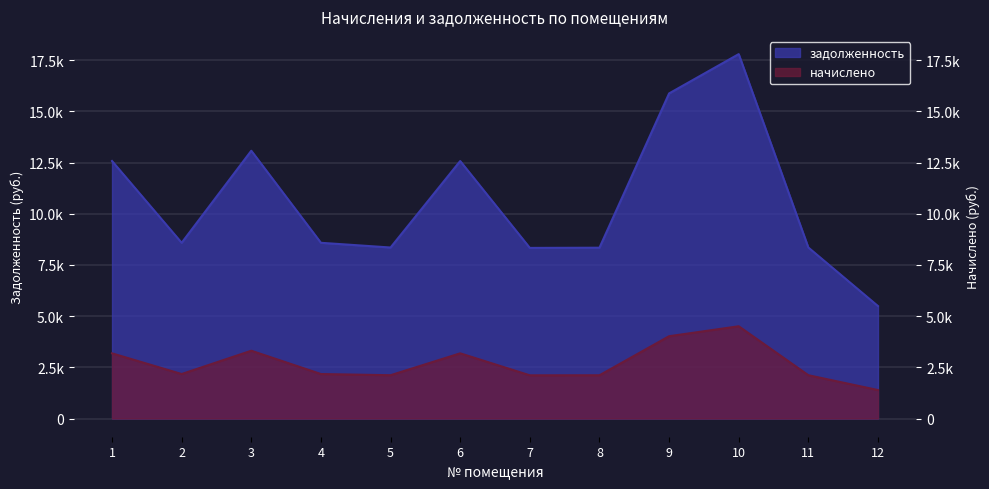

What are all the series names shown in the legend?

задолженность, начислено